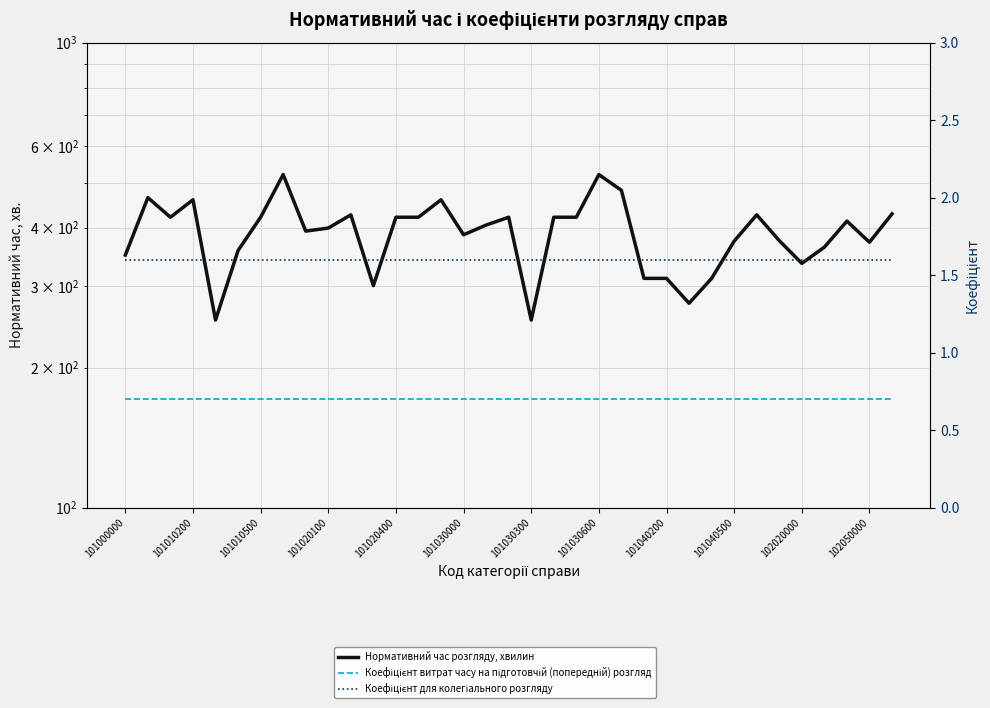

What are all the series names shown in the legend?

Нормативний час розгляду, хвилин, Коефіцієнт витрат часу на підготовчій (попередній) розгляд, Коефіцієнт для колегіального розгляду